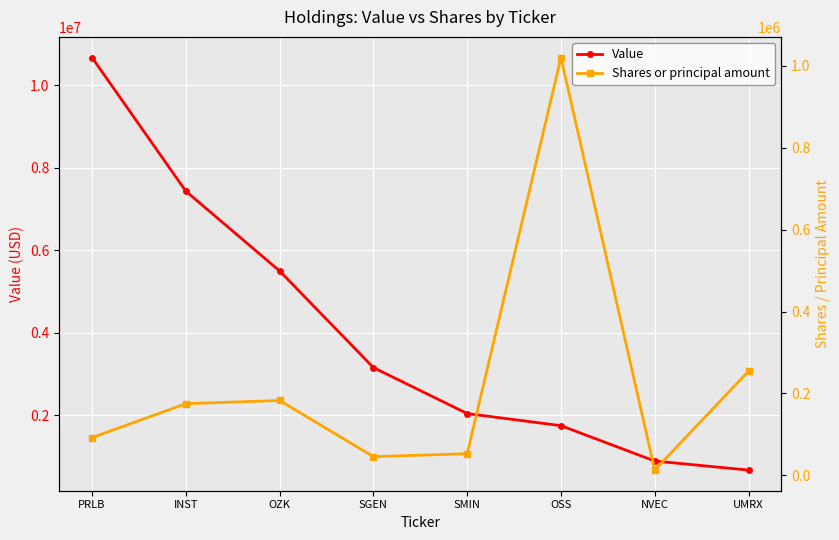

Reading left to right, extract all data points from this chart.

Value: 10678000	7435000	5499000	3155000	2039000	1745000	887000	667000
Shares or principal amount: 92039	174944	182748	45585	52714	1020580	12733	254449